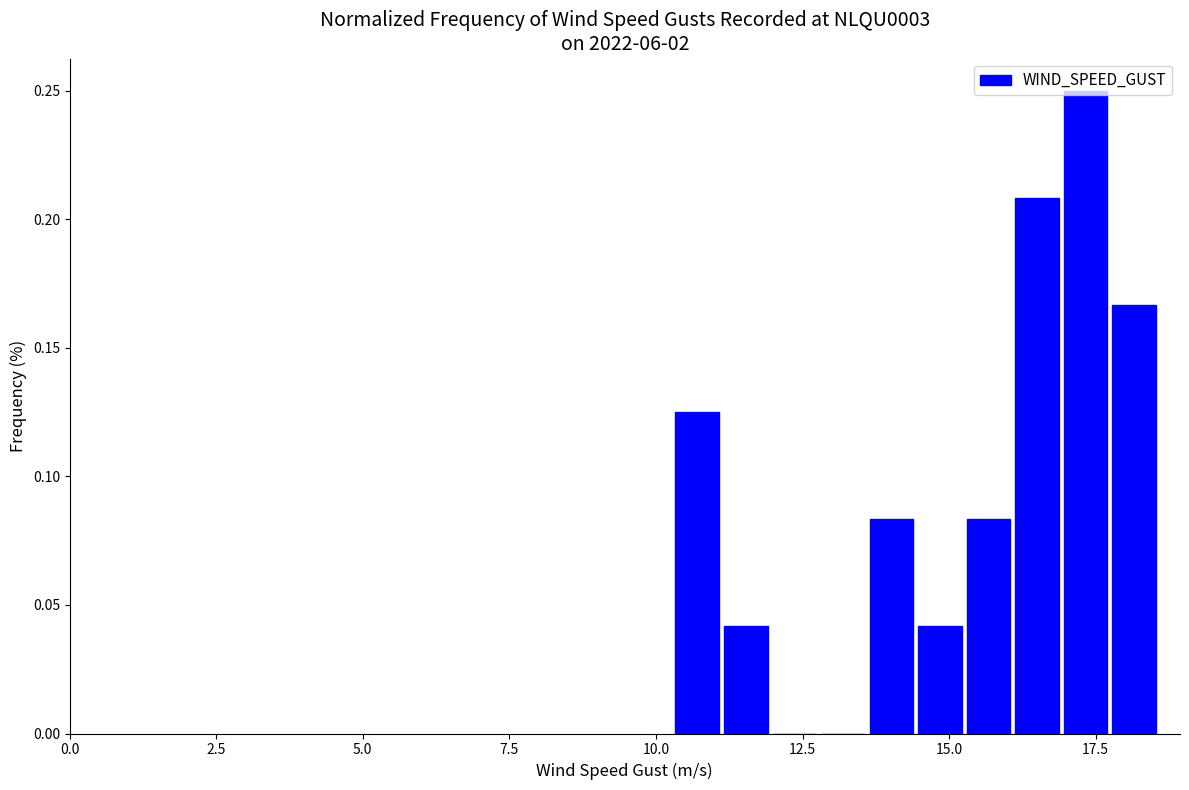

Read against the x-axis, roughly where is the centre of the tallest bar?

17.5